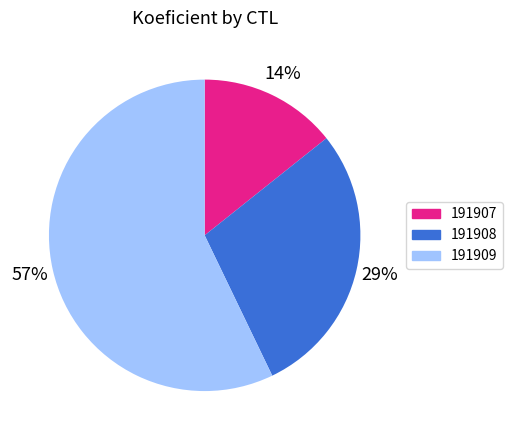

Between 191908 and 191909, which is larger?

191909